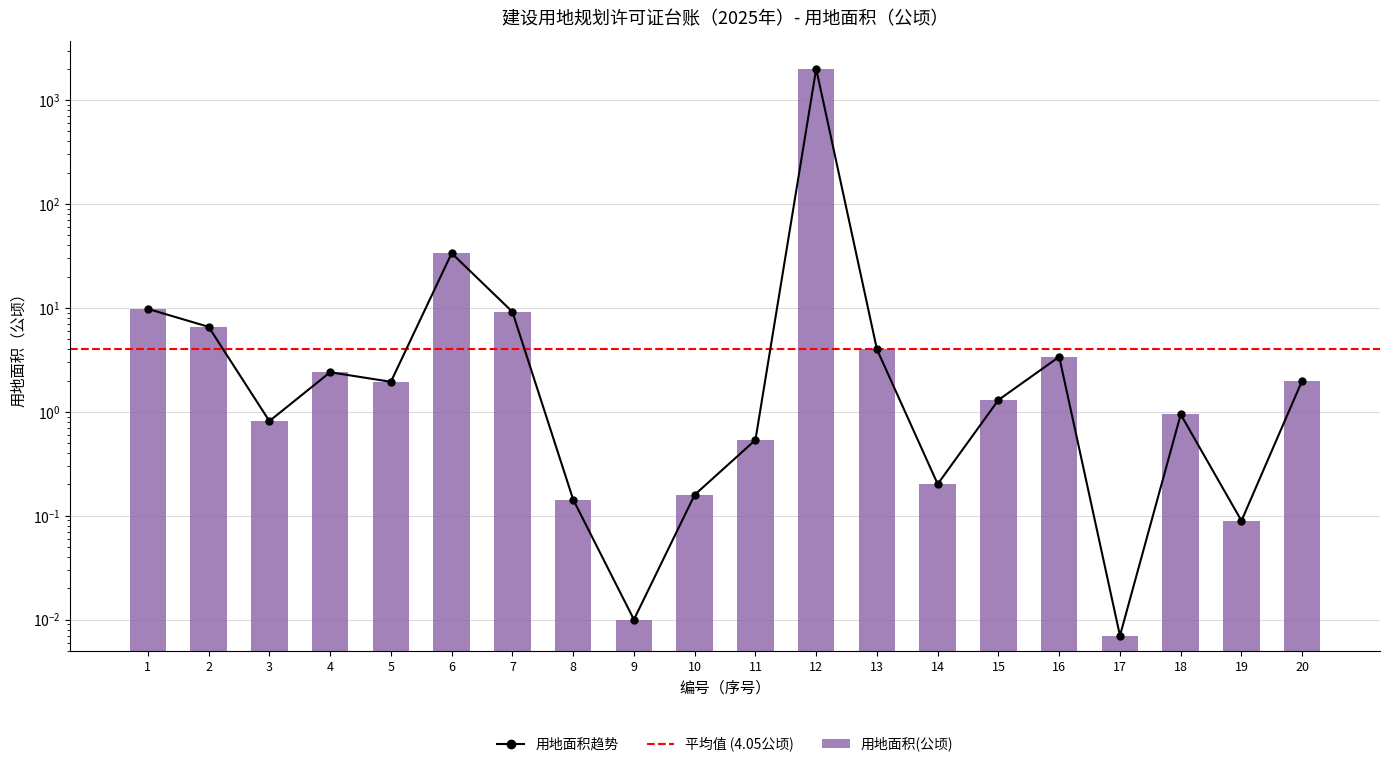

What is the average value?

103.8